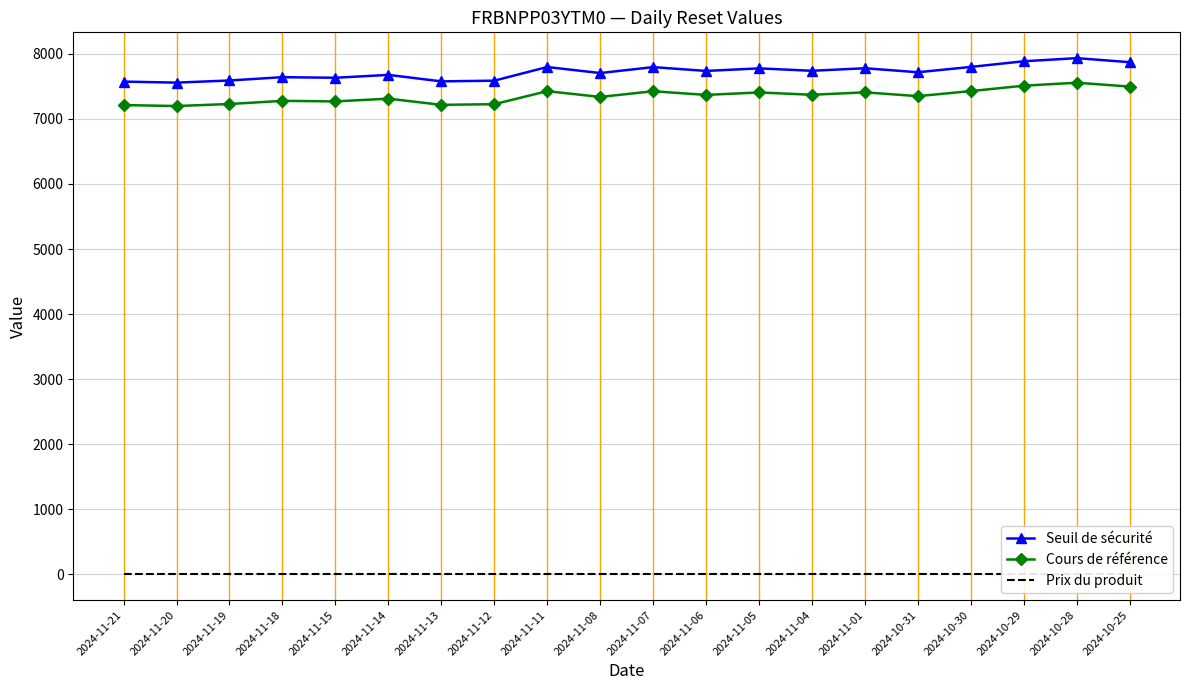

True or false: Cours de référence and Seuil de sécurité intersect in this chart.

False